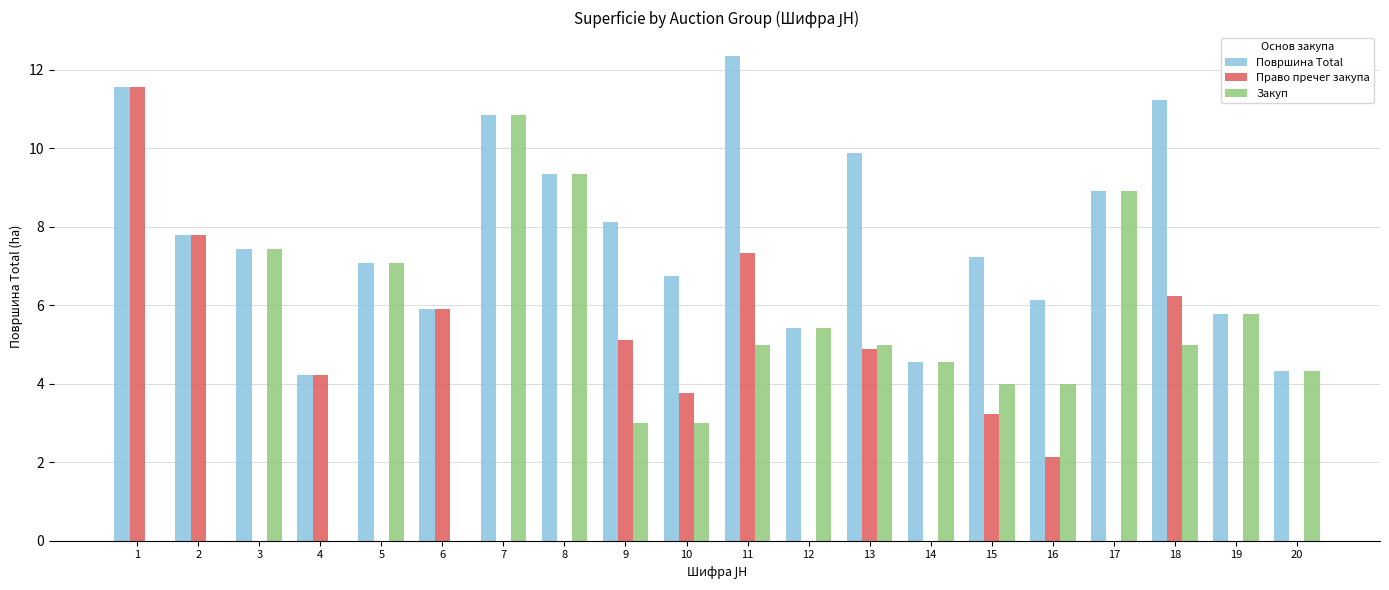

What are all the series names shown in the legend?

Површина Total, Право пречег закупа, Закуп